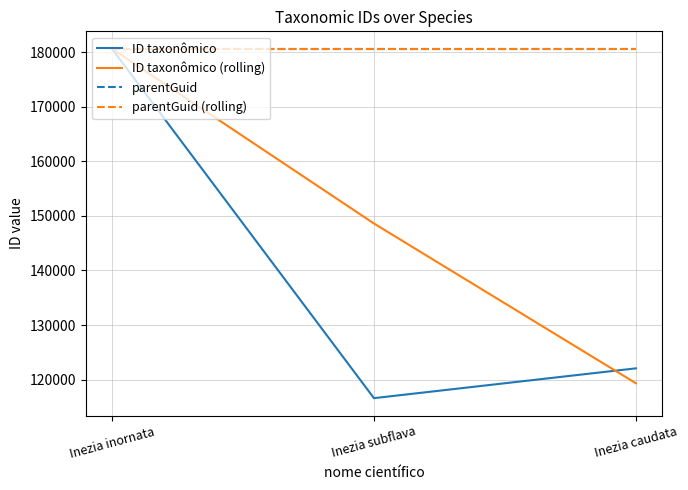

Does the chart display data point markers on the line(s)?

No